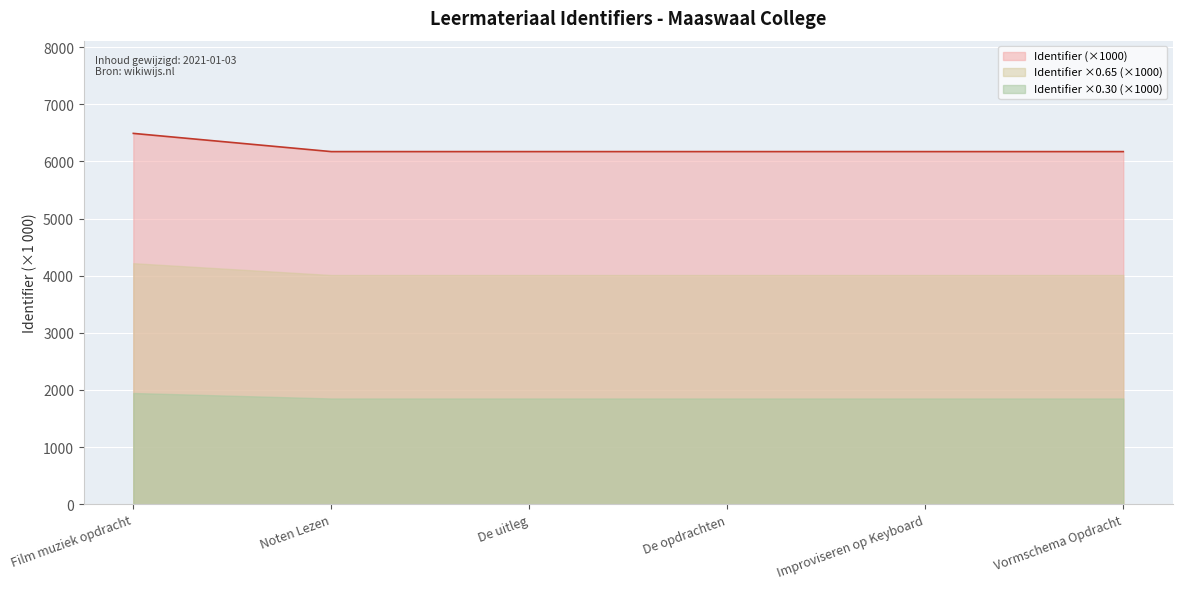

Which has a higher value, Improviseren op Keyboard or Vormschema Opdracht?

Vormschema Opdracht